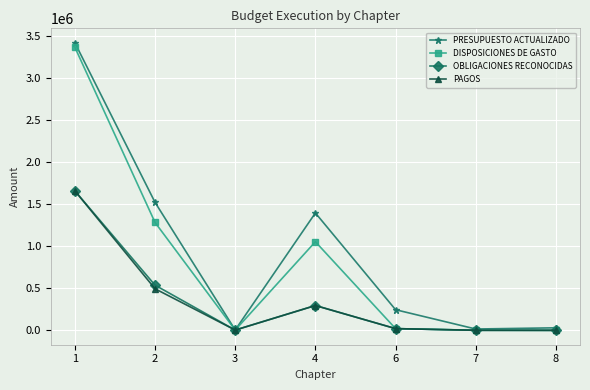

What is the sum of the DISPOSICIONES DE GASTO values at 2 and 1?

4648373